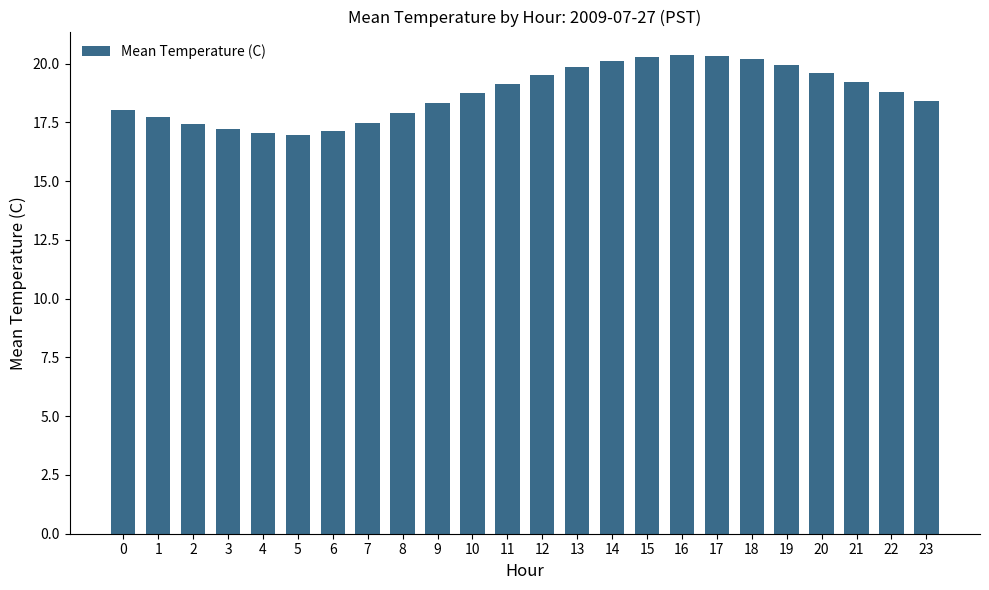

Is it true that the value at 19 is 19.9?

True